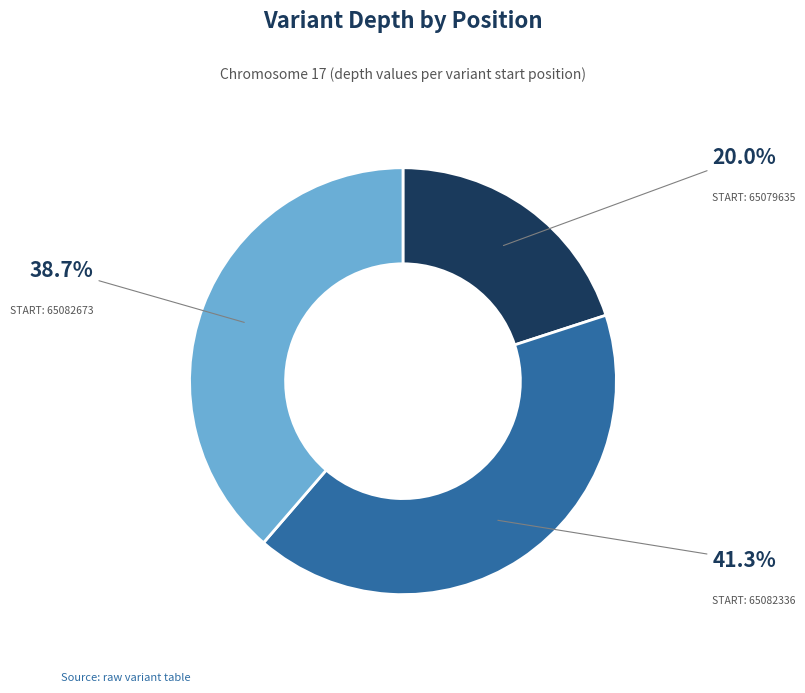

Is there any slice that represents more than half of the pie?

No